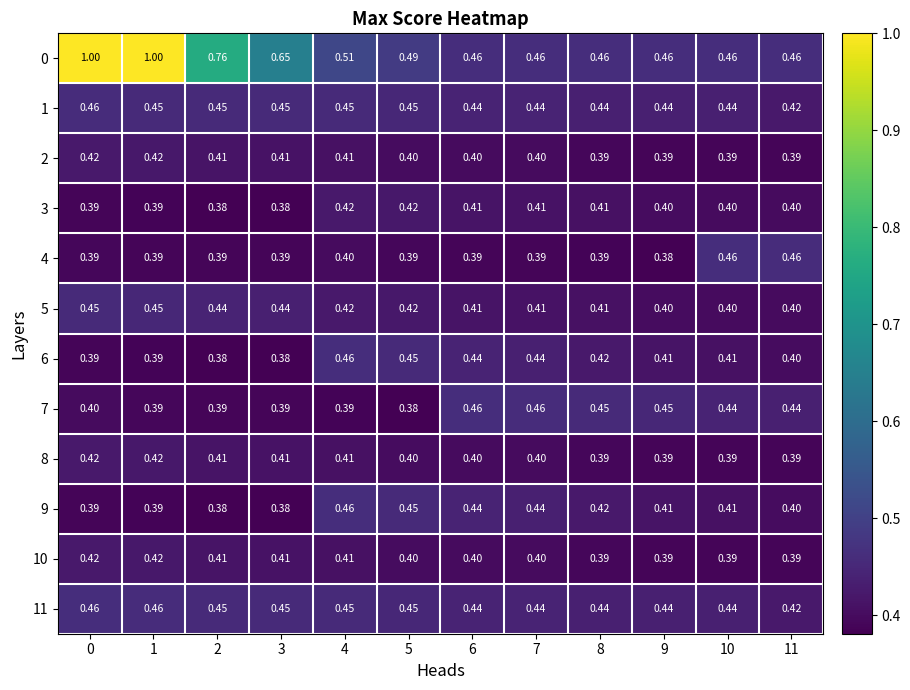

At 10, list the series in order from smallest to largest.

2, 8, 10, 3, 5, 6, 9, 1, 11, 7, 0, 4